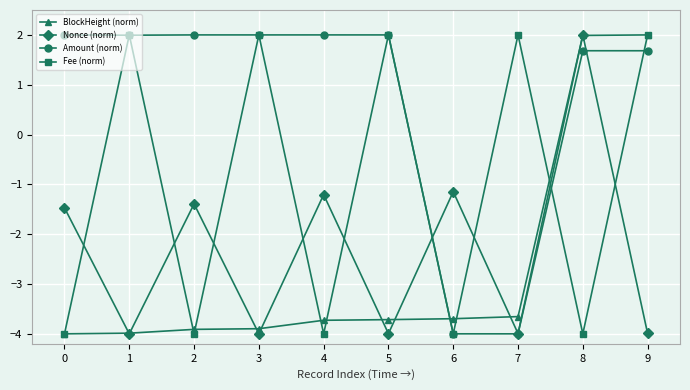

Where does the BlockHeight (norm) series first go above -3?

8